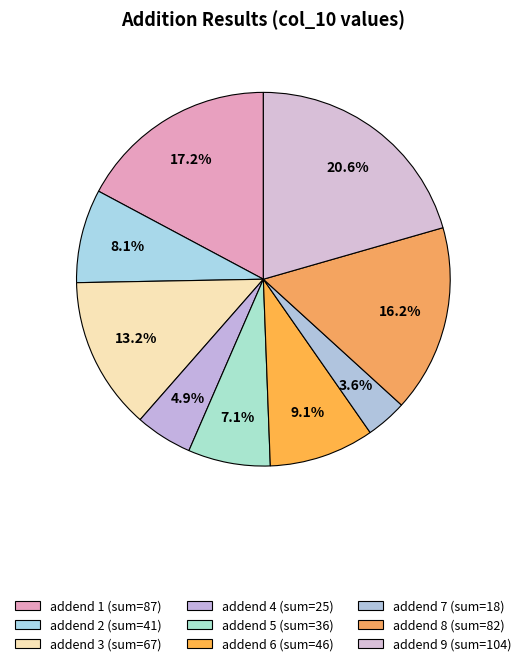

How many slices are in this pie chart?

9